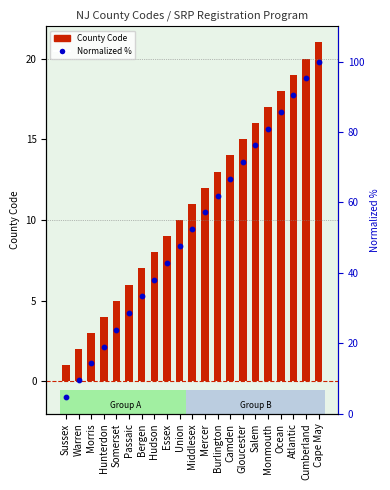

At which category is the sum across all series the highest?

Cape May